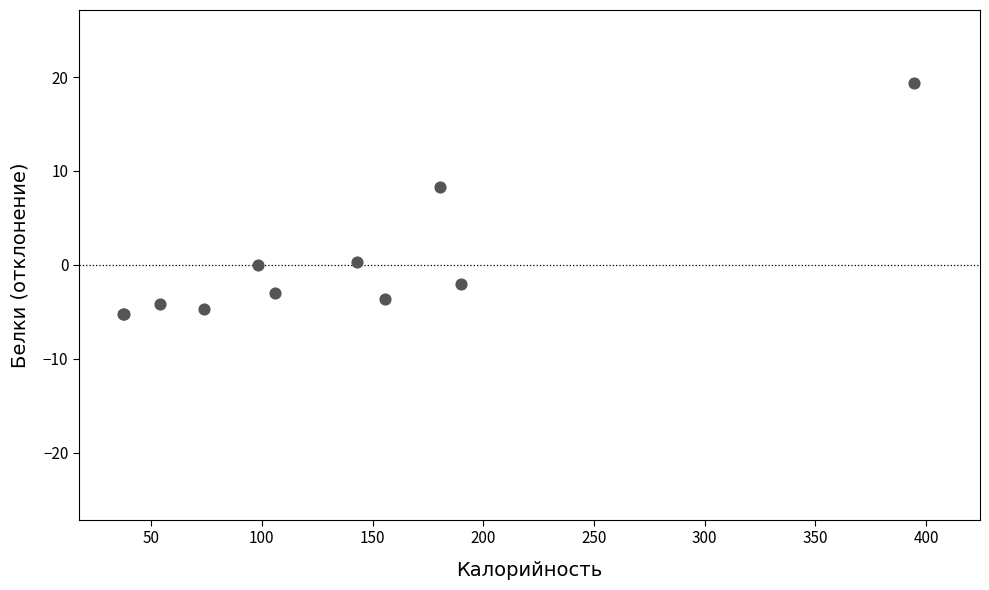

What Y value in the scatter plot is closest to 7?

8.3